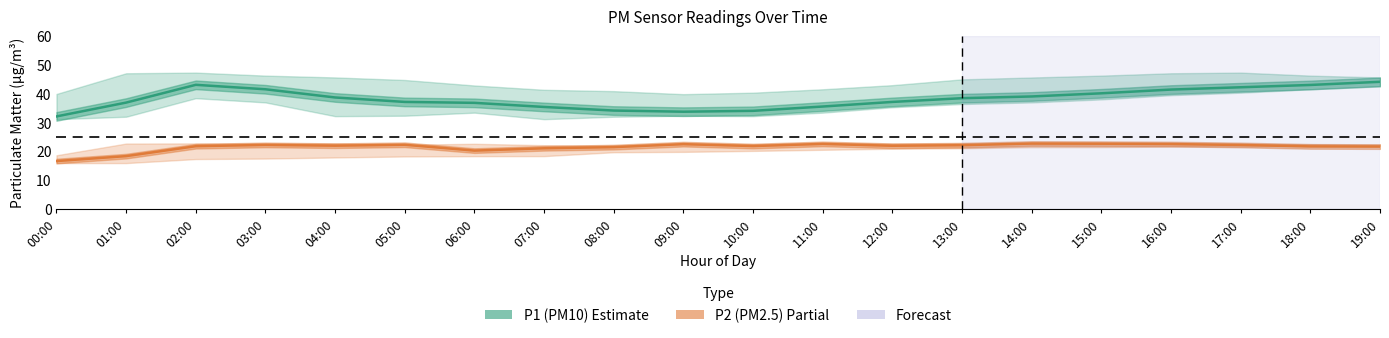

Where is the first local maximum for P1 (PM10)?

02:00